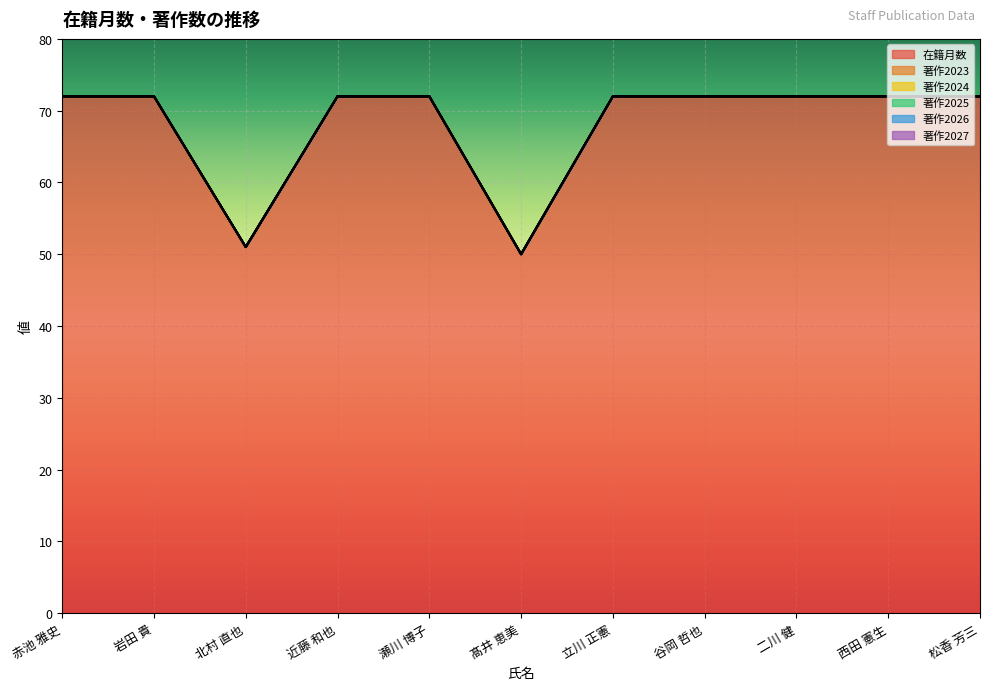

Is the value of 著作2023 at 瀬川 博子 greater than the value of 在籍月数 at 髙井 恵美?

No